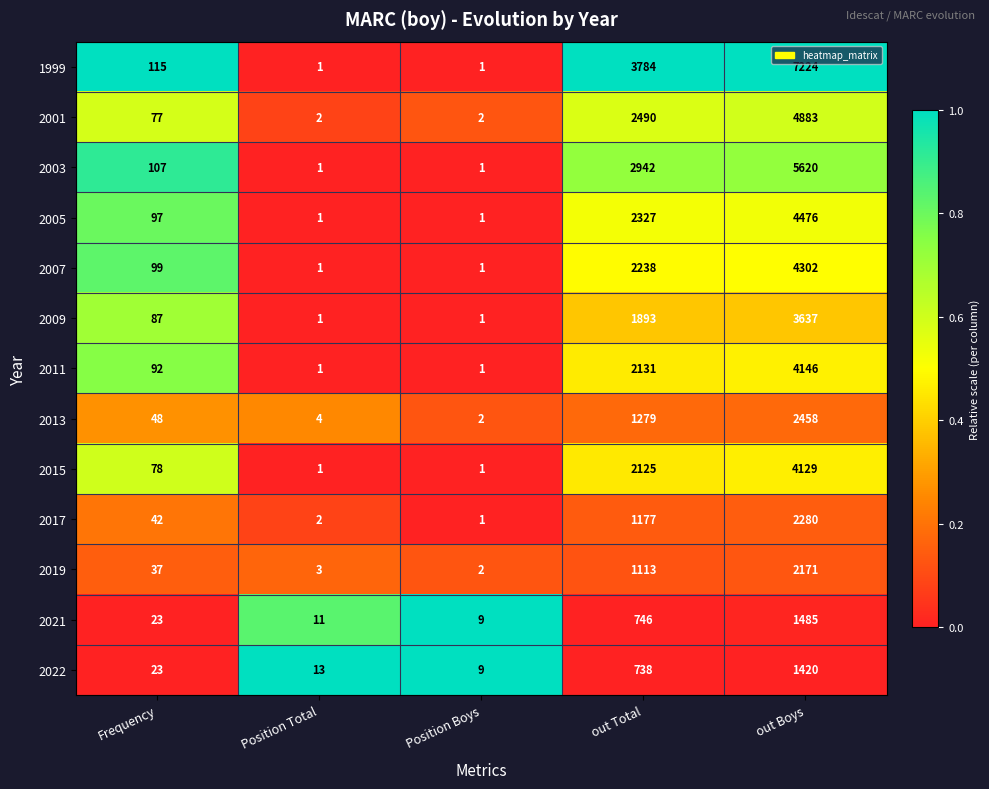

The 2011 series shows 3383 at out Total. True or false?

False